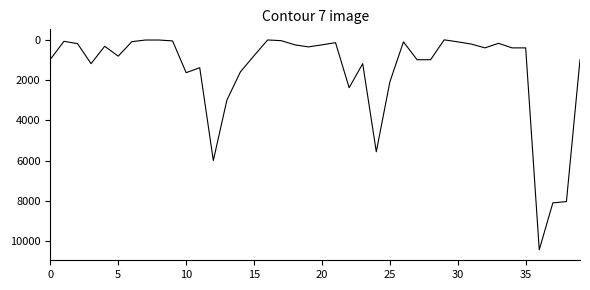

What is the difference between the maximum and minimum values?

10419.5